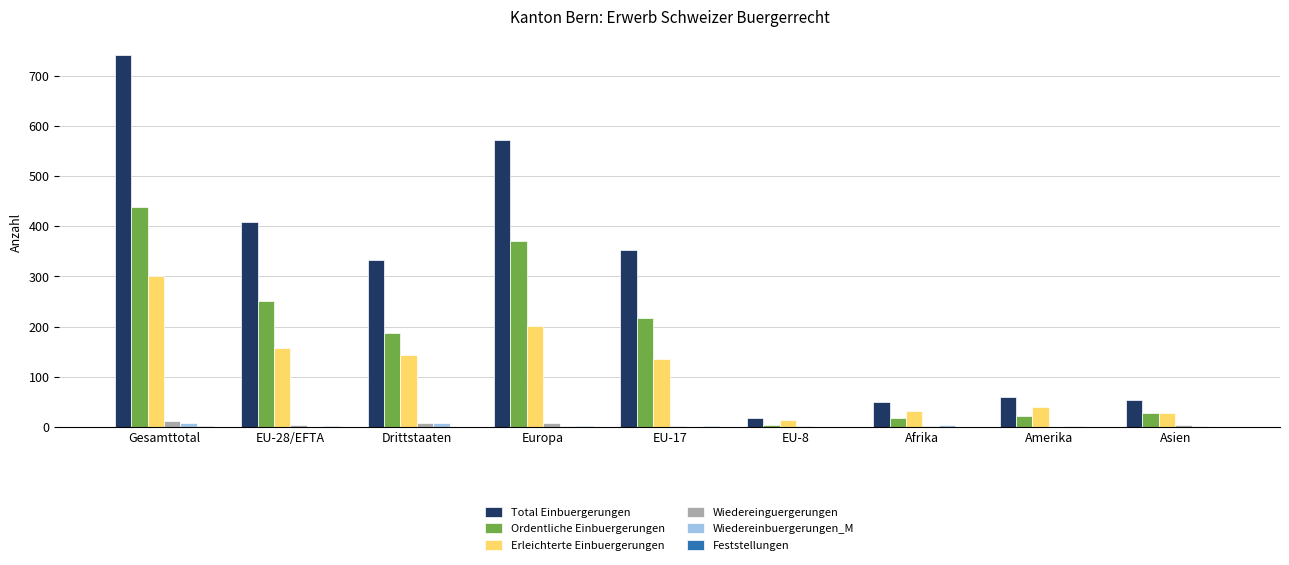

Are the bars grouped side by side (vs. stacked)?

Yes